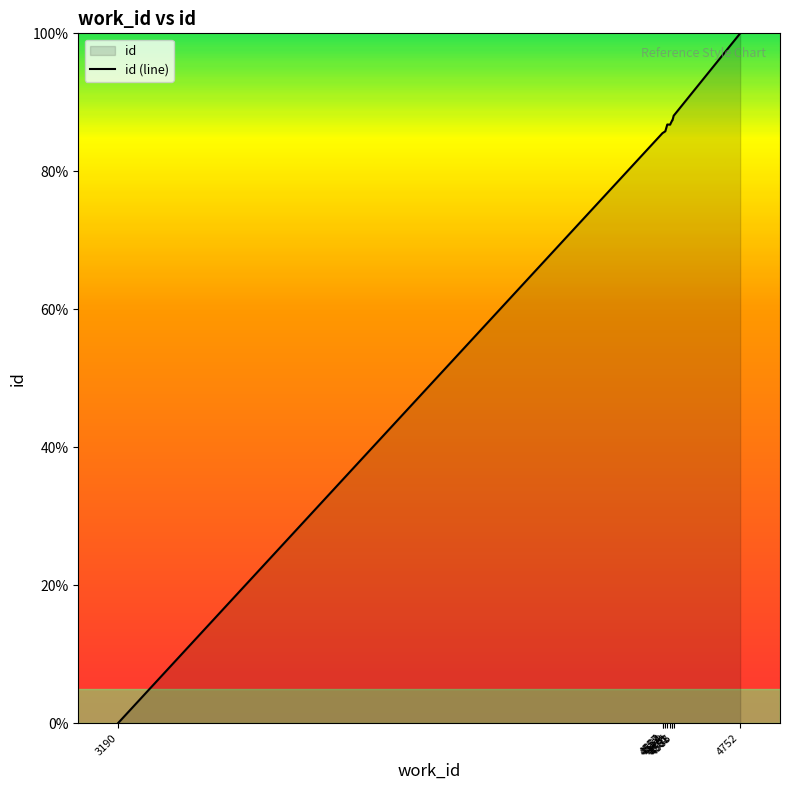

How many distinct data groups are displayed?

1